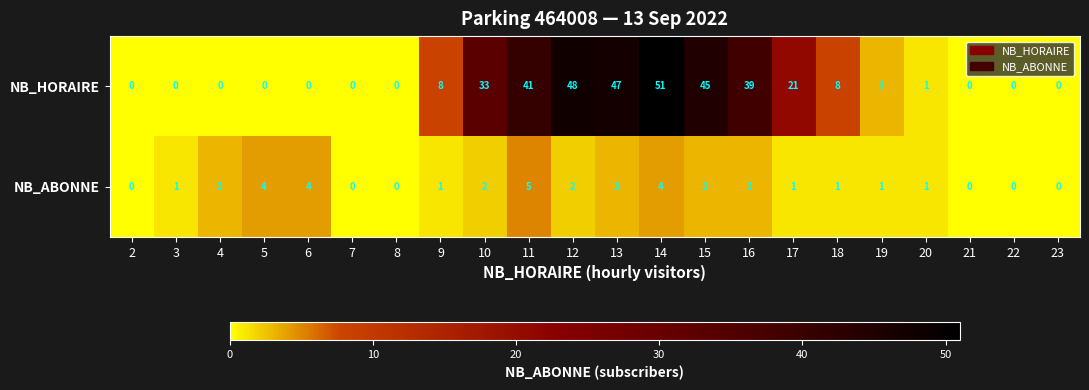

Where does the NB_HORAIRE series first go above 3?

9